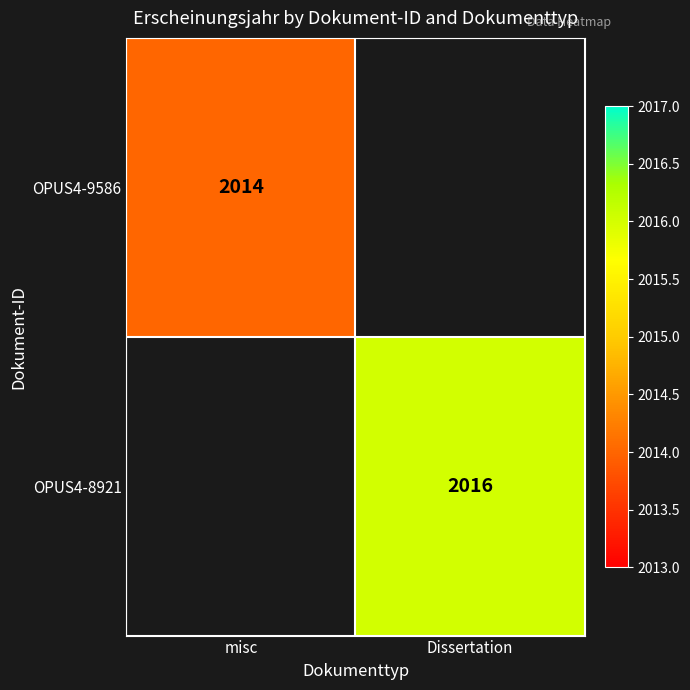

The OPUS4-8921 series shows 1308 at Dissertation. True or false?

False